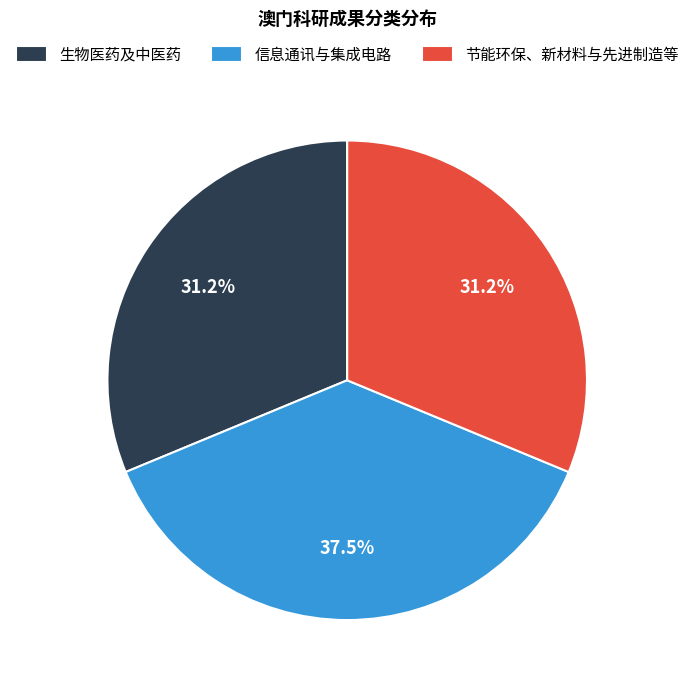

What percentage do 节能环保、新材料与先进制造等 and 生物医药及中医药 together represent?

62.5%